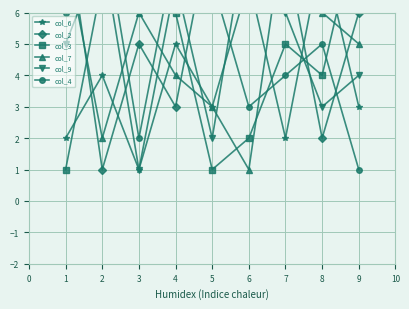

Reading left to right, transcribe all the data shown in this chart.

col_6: 2	4	1	5	3	7	2	8	3
col_2: 9	1	5	3	9	7	8	2	6
col_3: 1	7	8	6	1	2	5	4	9
col_7: 8	2	6	4	3	1	9	6	5
col_9: 5	8	1	7	2	9	6	3	4
col_4: 6	9	2	8	7	3	4	5	1